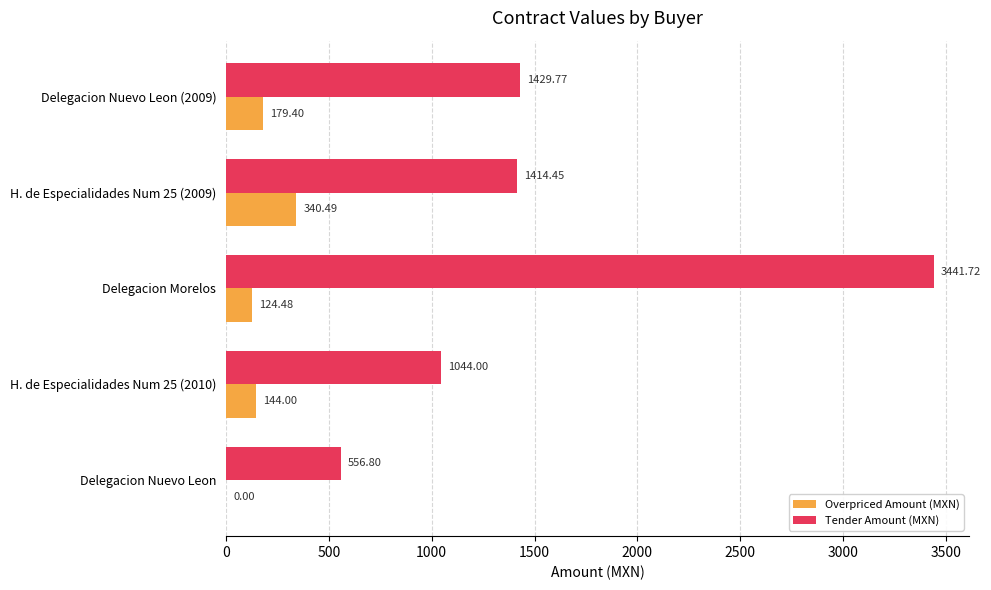

What is the total value across all series at H. de Especialidades Num 25 (2009)?

1754.9